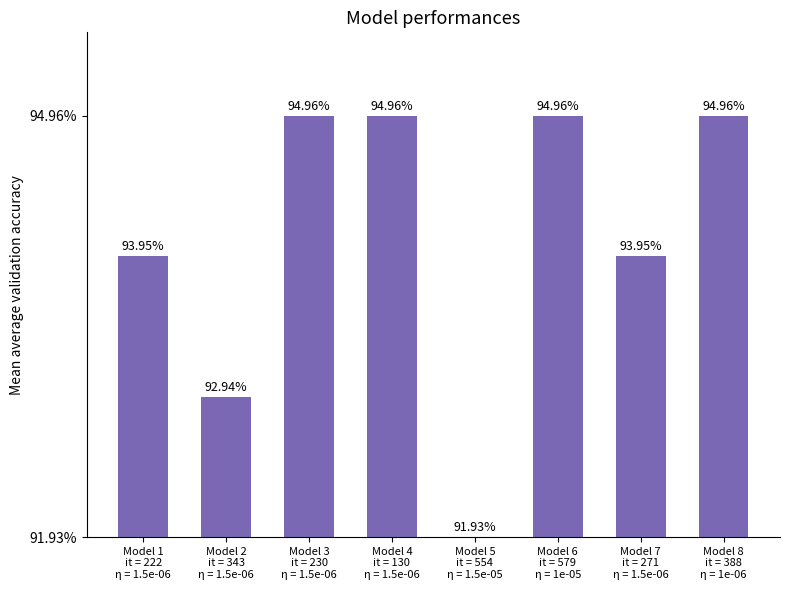

Read the value at Model 8
it = 388
η = 1e-06.

95.0